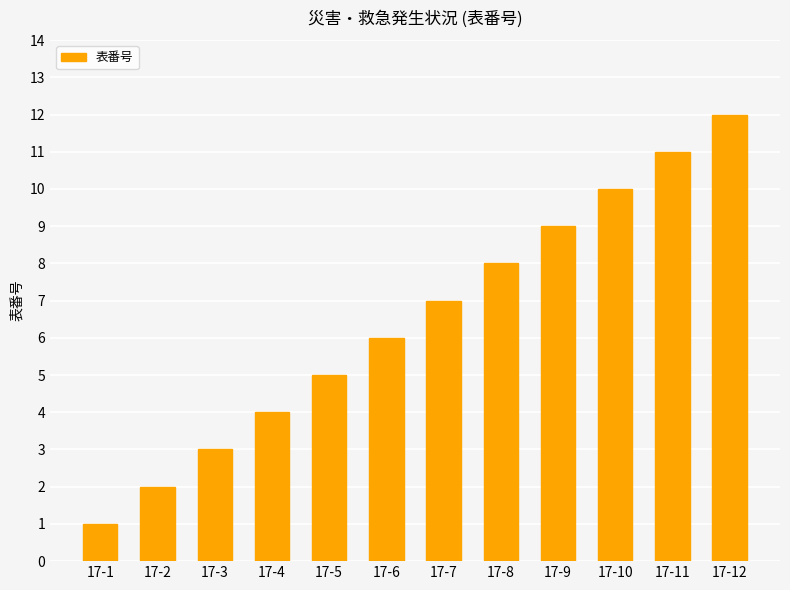

The value at 17-4 is 2. True or false?

False